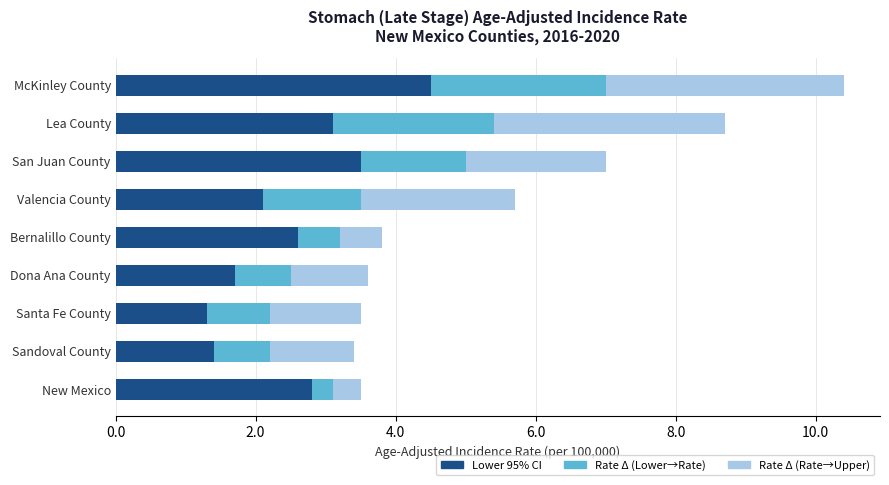

At which category is the sum across all series the highest?

McKinley County